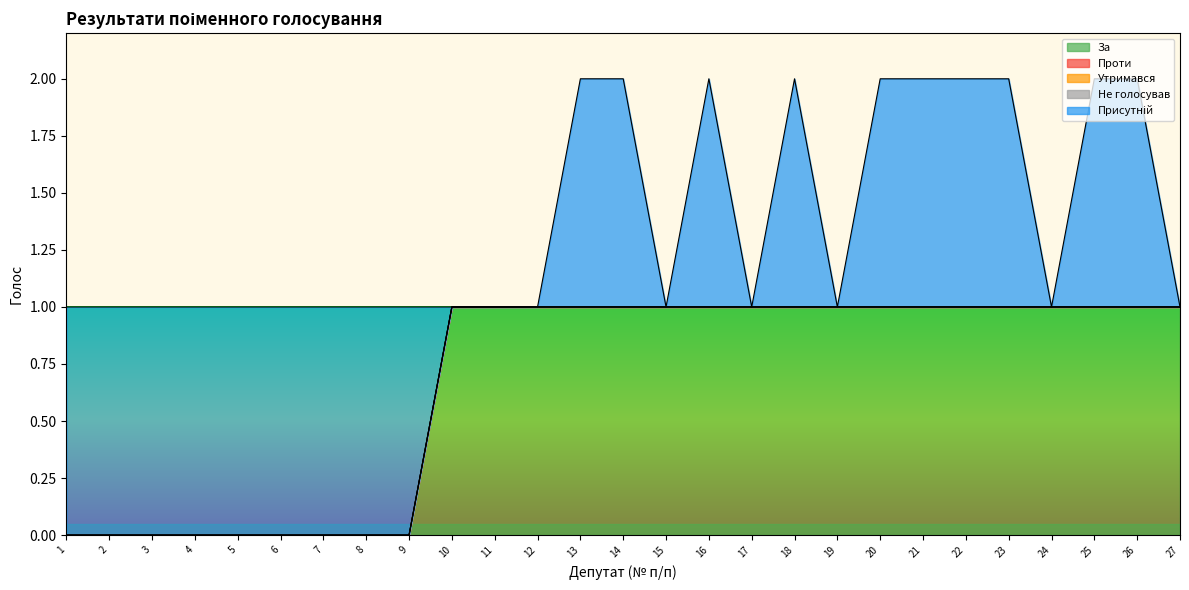

What is the total value across all series at 21?

2